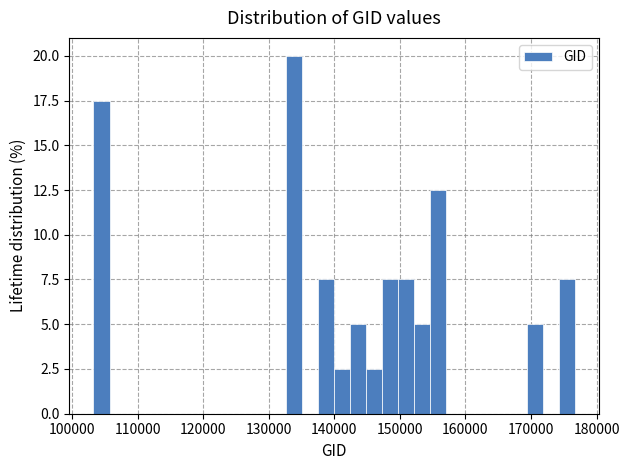

Around what value on the x-axis is the tallest bar? Give the approximate position of its centre, as read against the axis.

134000